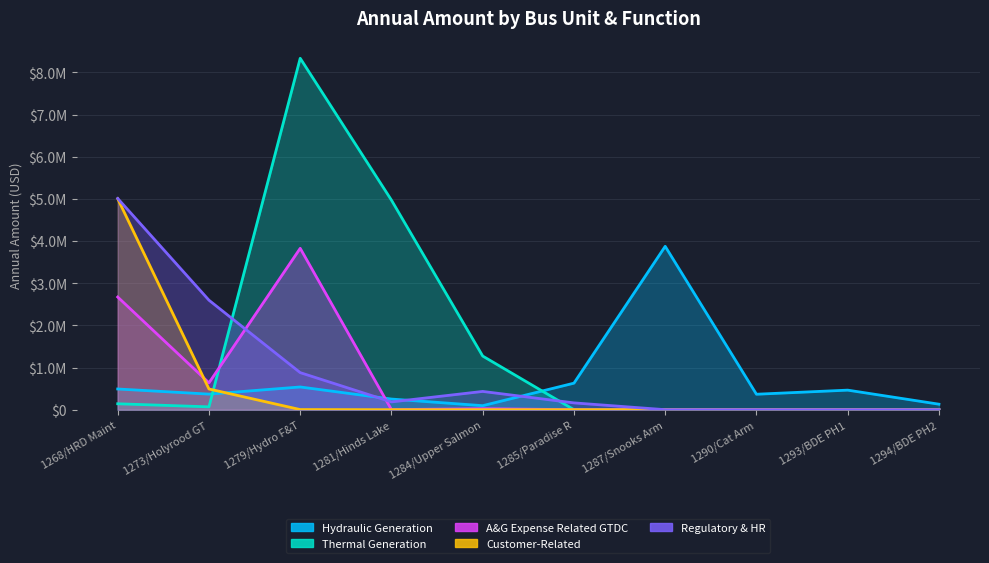

Which series has the widest spread of values?

Thermal Generation